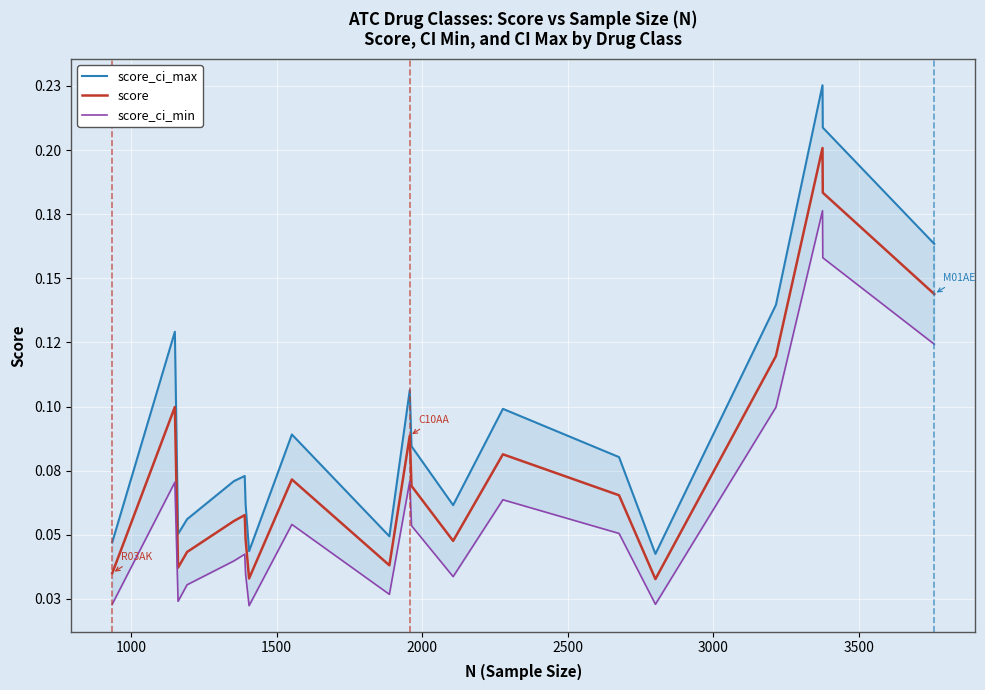

At how many categories does at least one series exceed 0?

20